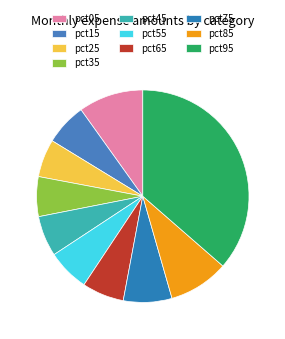

What is the largest slice in the pie chart?

pct95